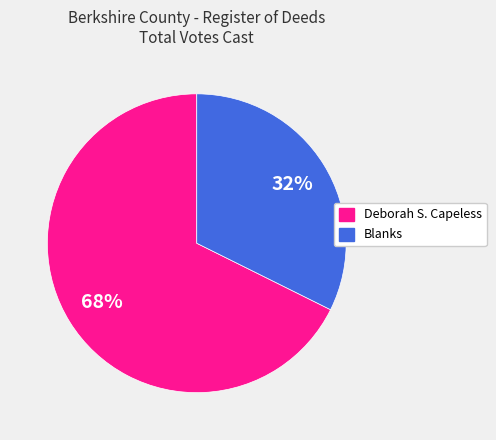

Count the number of slices in the pie.

2